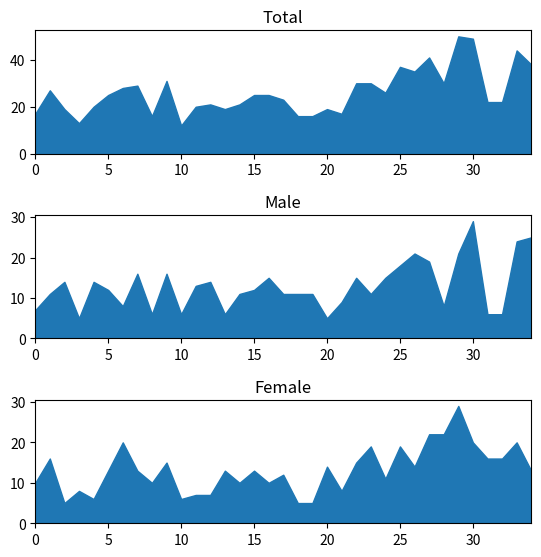

What is the total value across all series at 14 years?

42